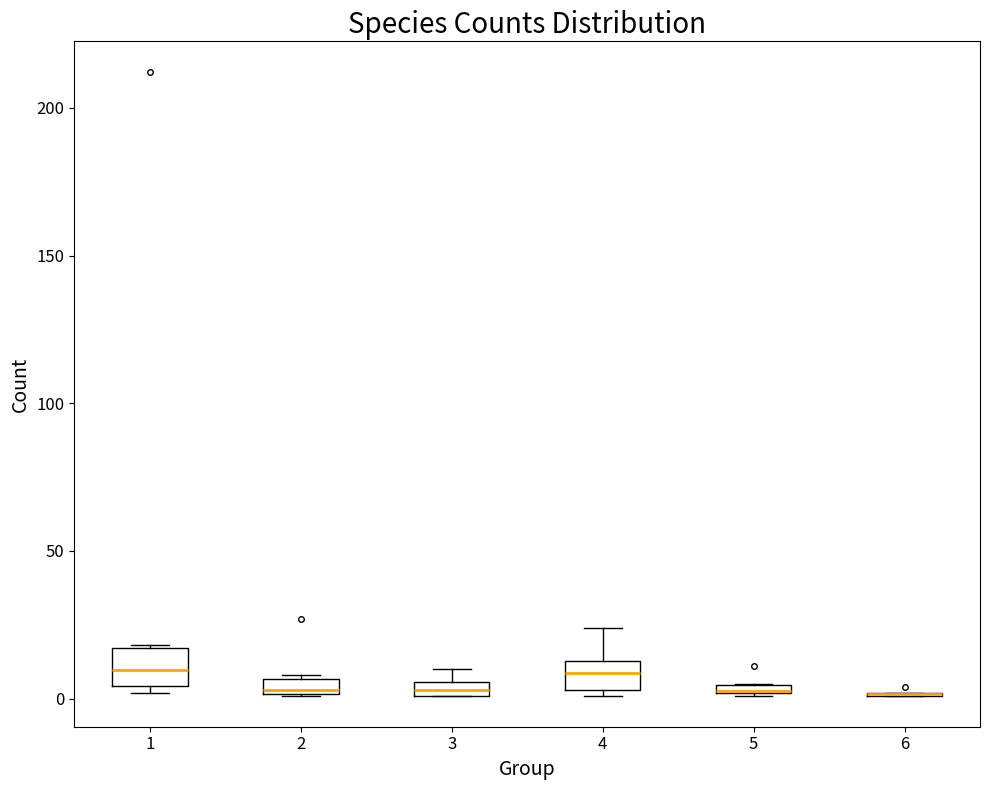

Where does the median line of the box at x = 4 sit on the y-axis? The values are not printed on the chart, so give them approximately, as read against the axis.

10